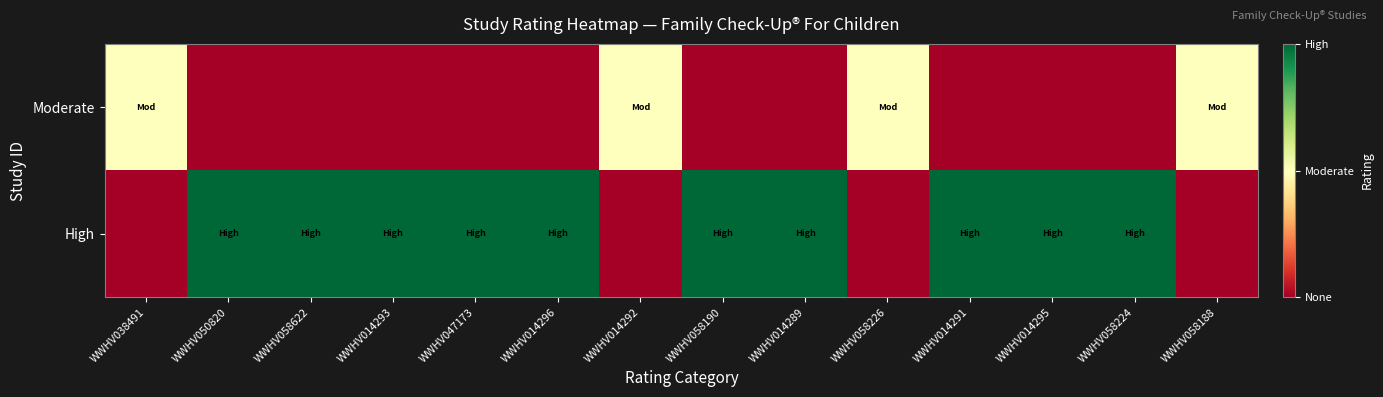

Rank the series at WWHV014293 from lowest to highest value.

Moderate, High